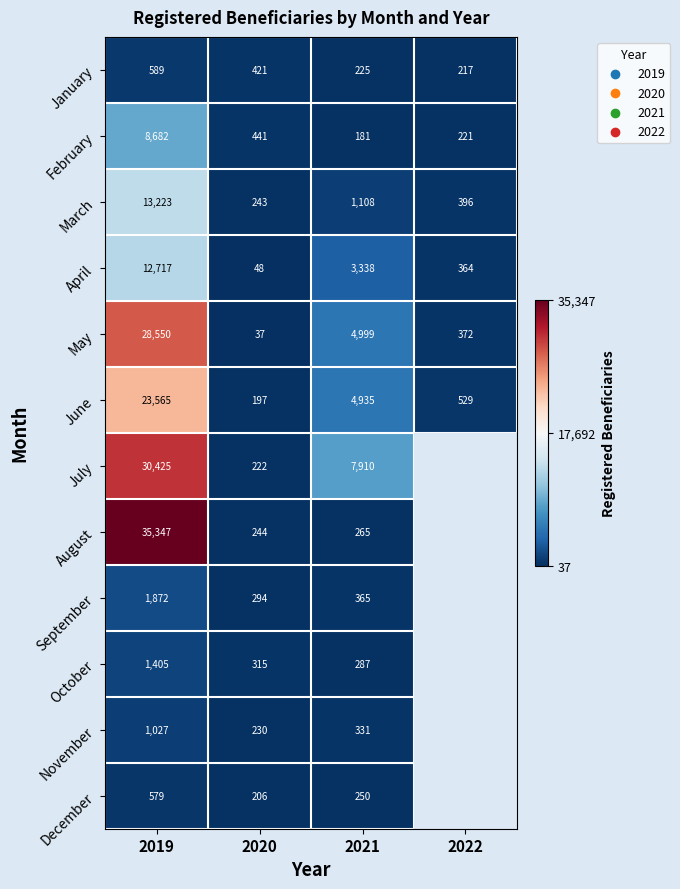

What is the difference between the highest and lowest values at 2021?

7729